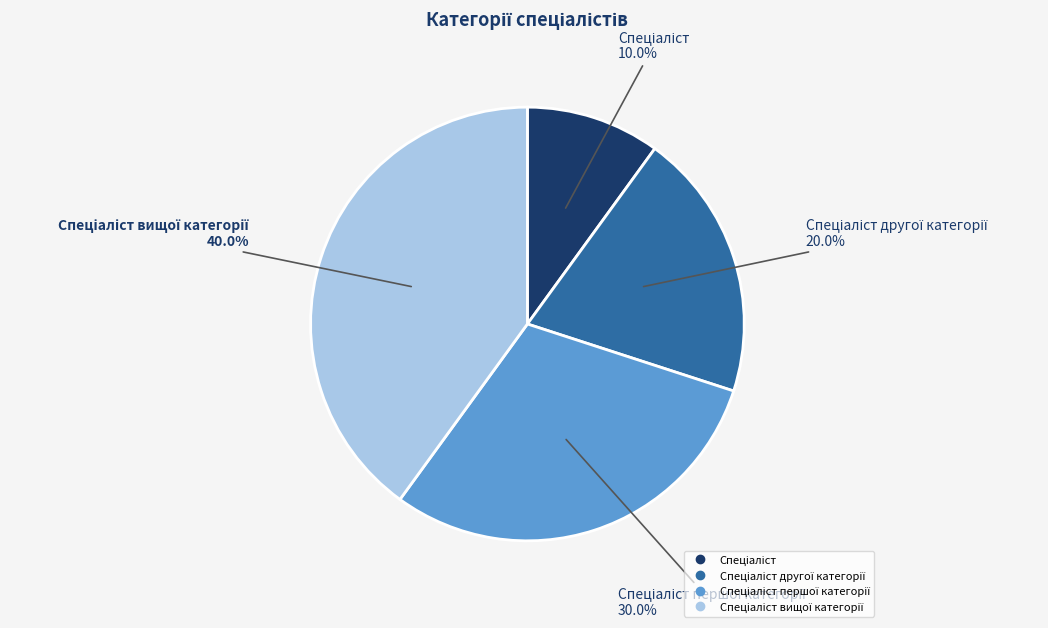

Is there a majority slice in this chart?

No